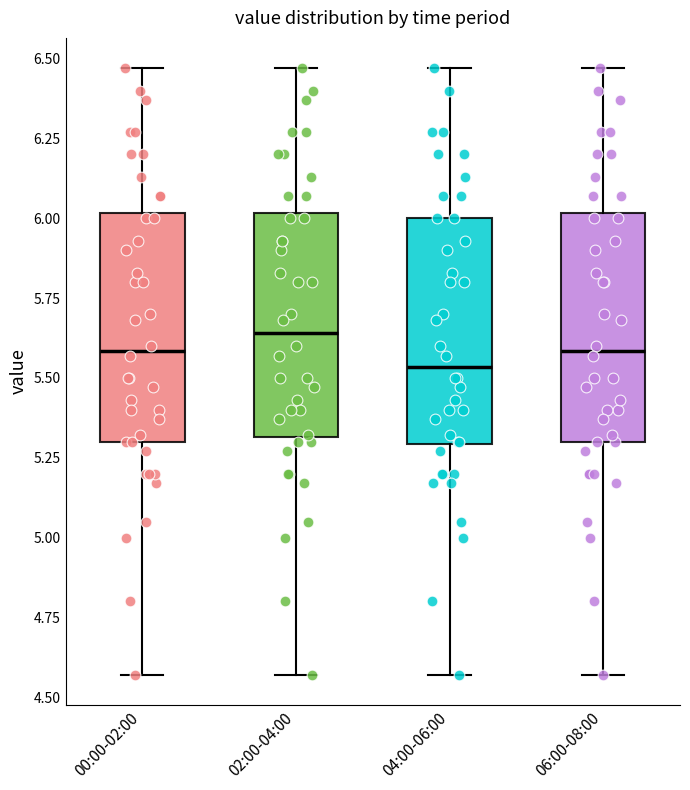

Where does the lower whisker of the box for 00:00-02:00 end on the y-axis? The values are not printed on the chart, so give them approximately, as read against the axis.

4.55